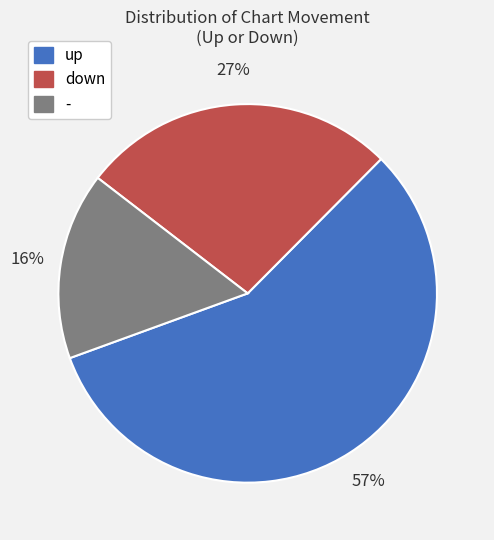

Is there a majority slice in this chart?

Yes